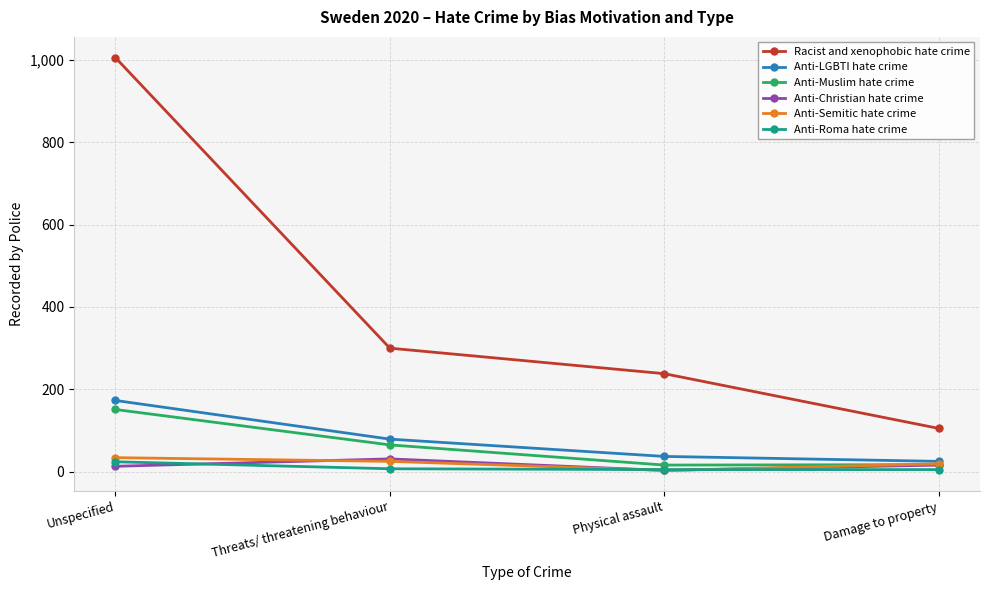

What is the approximate value of Racist and xenophobic hate crime at Threats/ threatening behaviour, to the nearest 10?

300